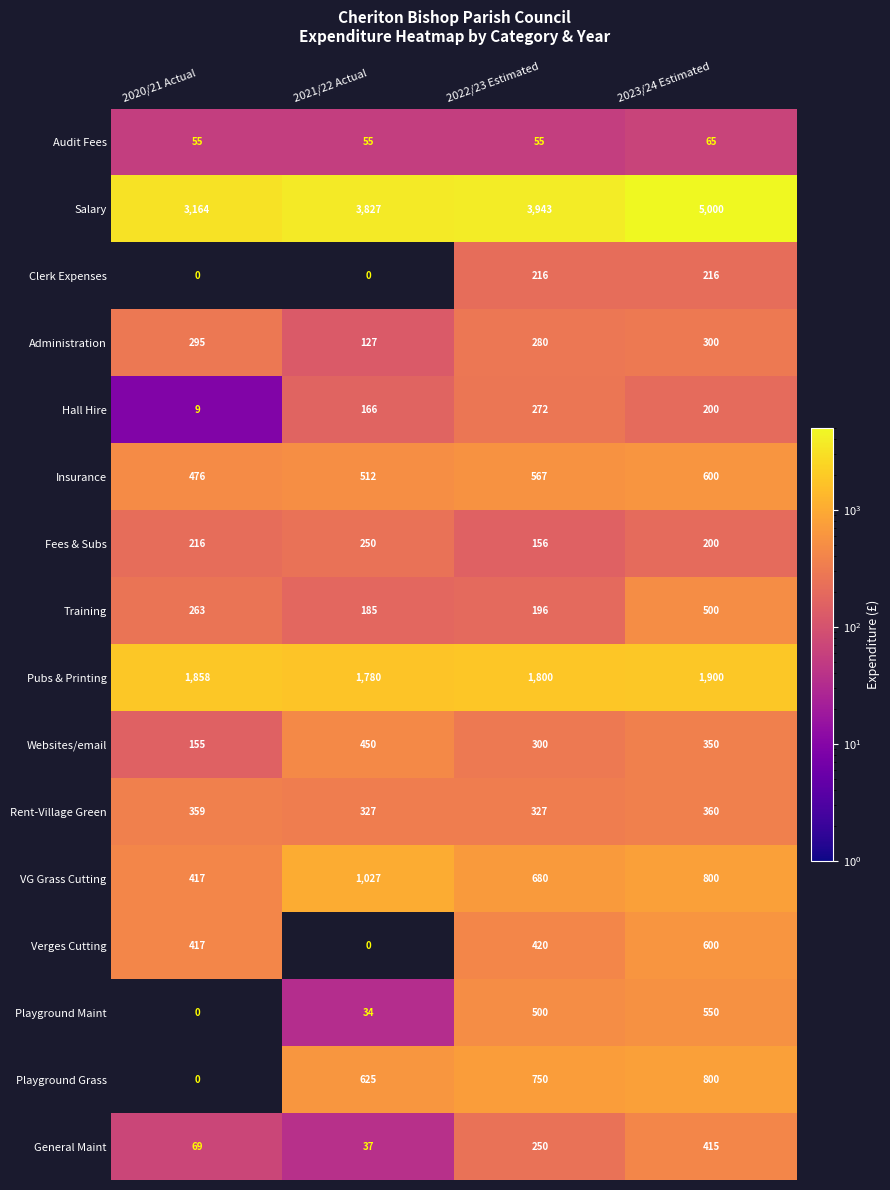

The Playground Maint series shows 34 at 2021/22 Actual. True or false?

True